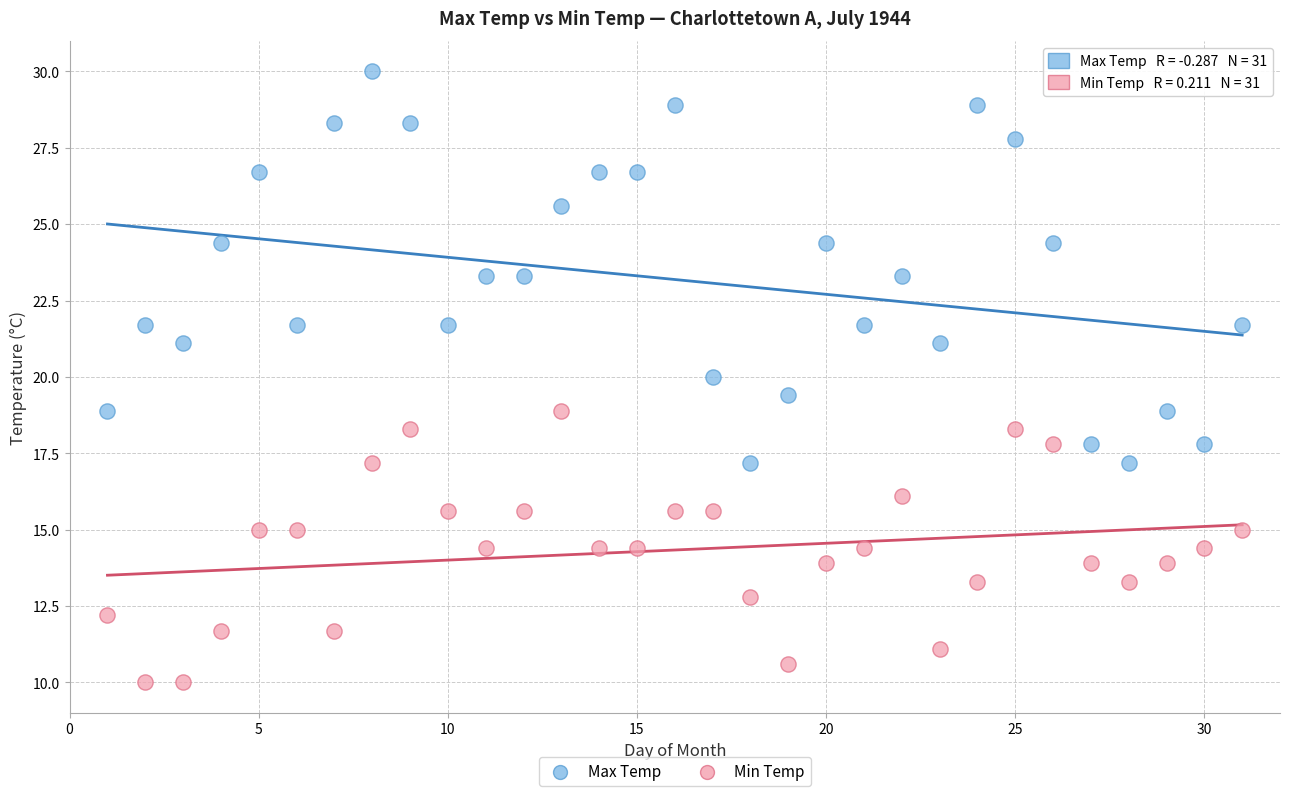

Which series contains the lowest Y value?

Min Temp